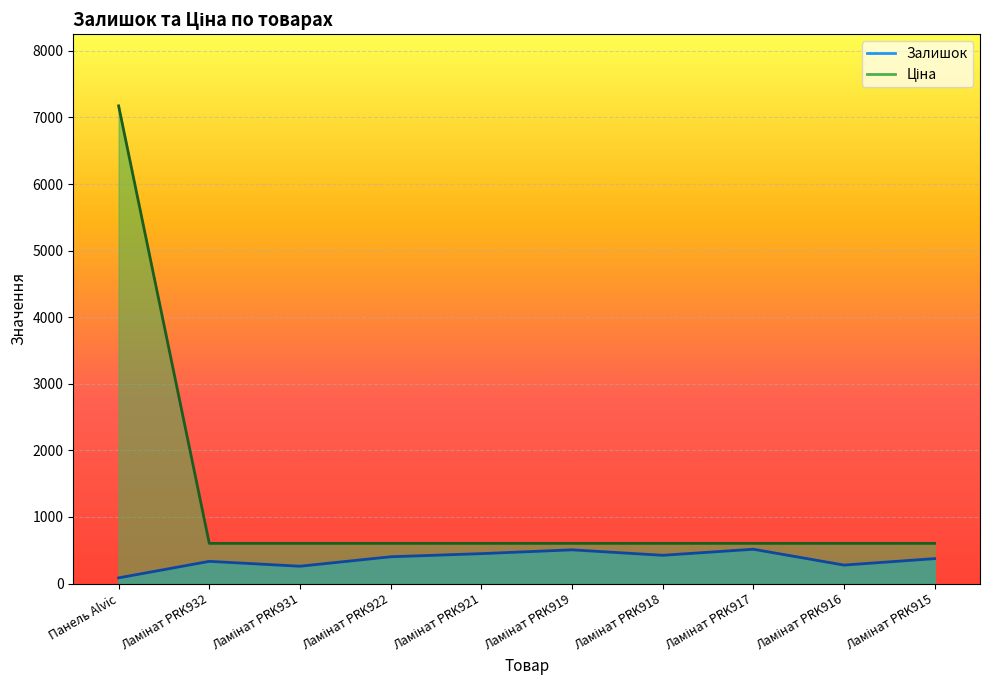

In Залишок, how many points are higher than both neighbors (excluding endpoints)?

3